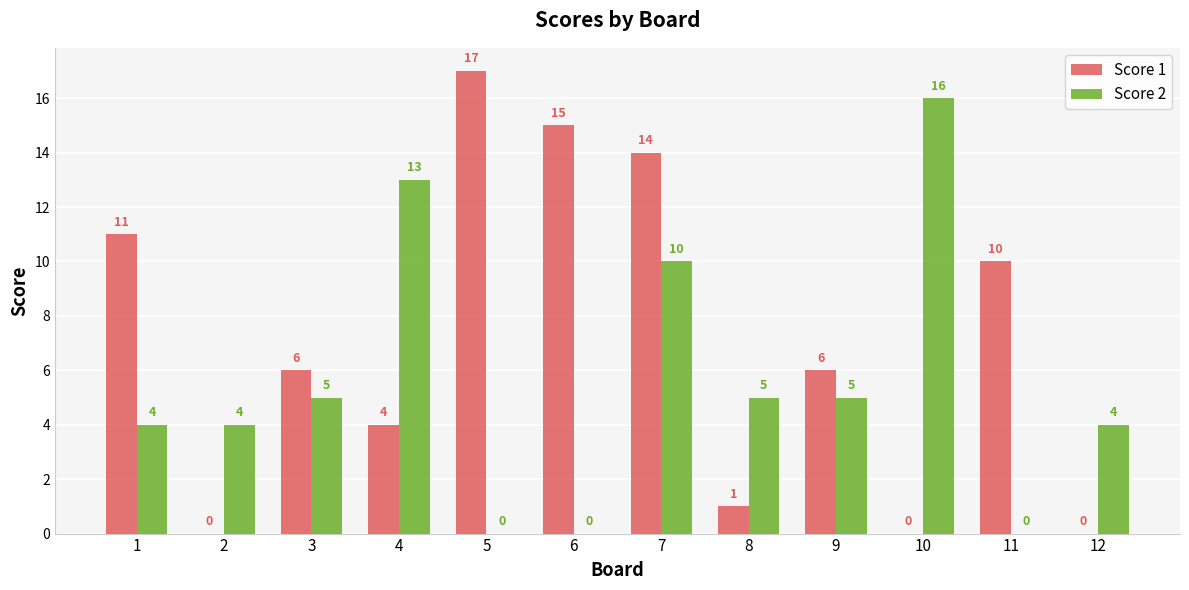

What is the sum of all Score 2 values?

66